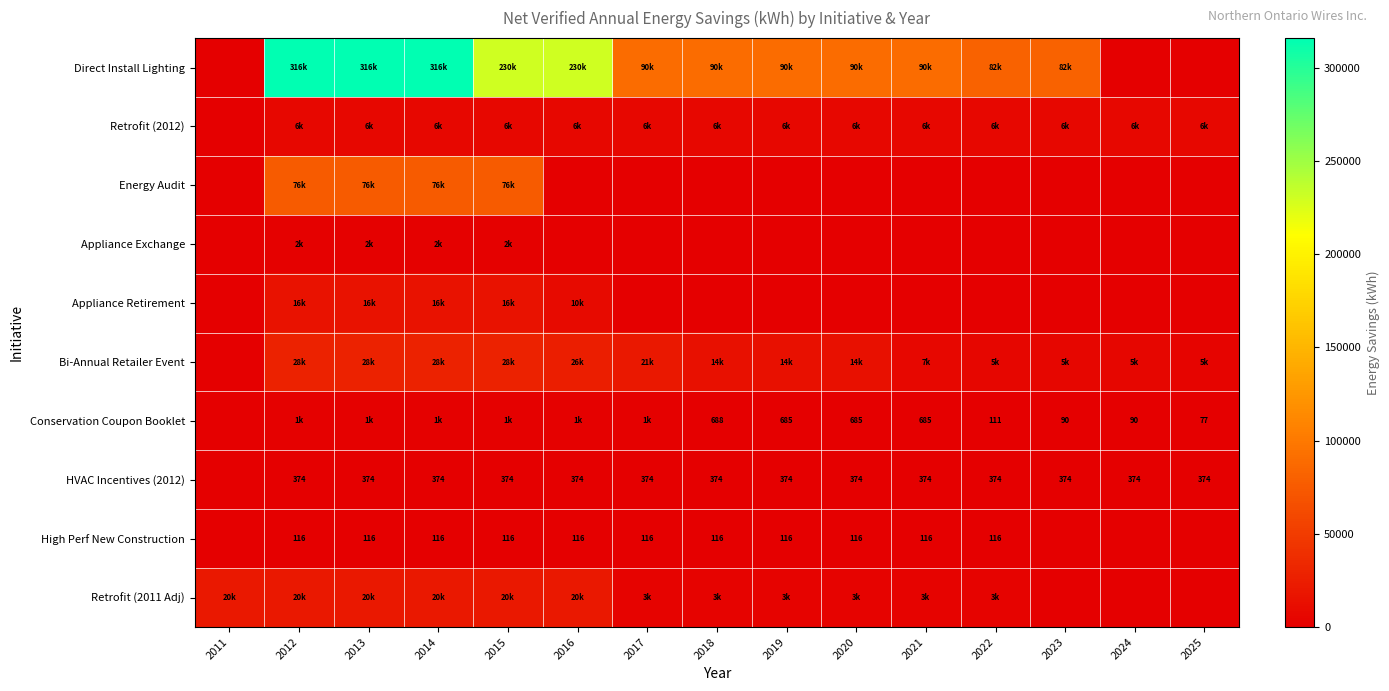

The Retrofit (2011 Adj) series shows 31019.6 at 2015. True or false?

False